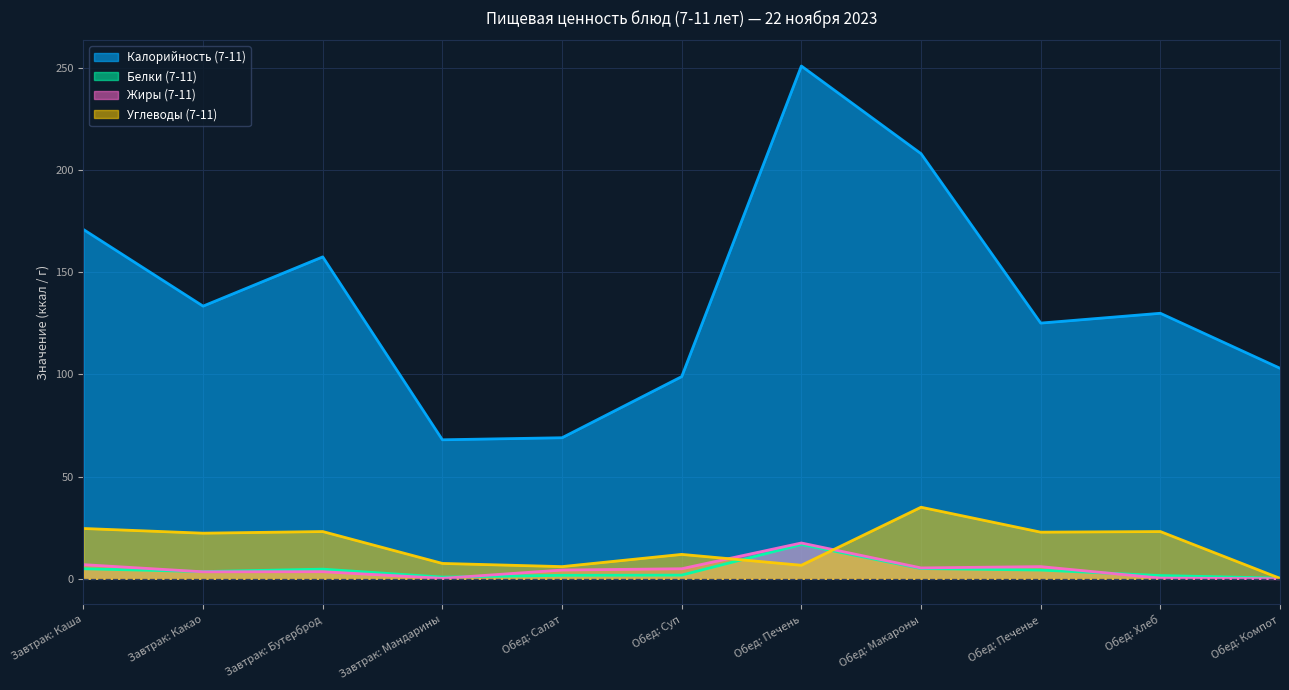

At which label does Белки (7-11) first exceed 3?

Завтрак: Каша